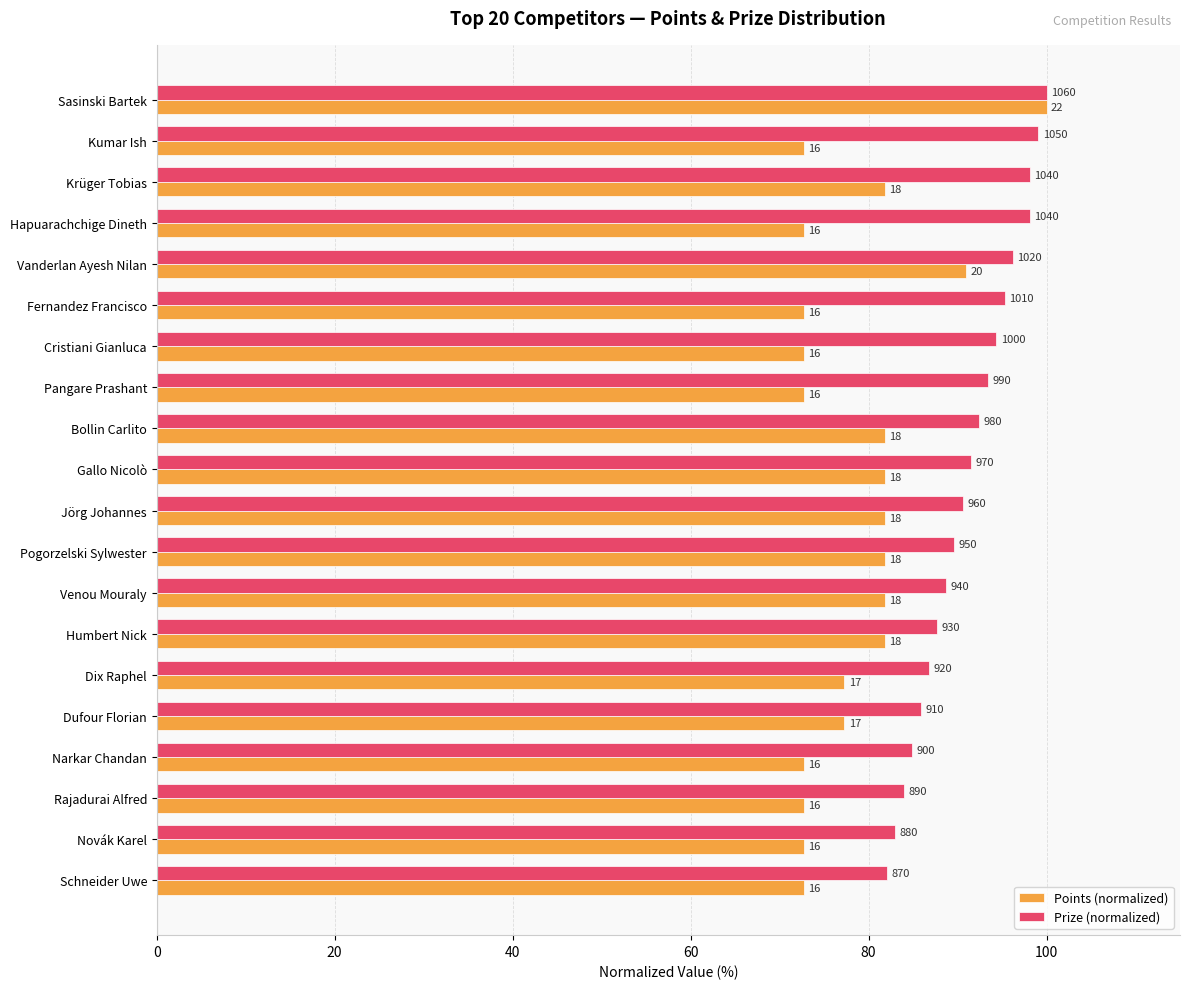

What are all the series names shown in the legend?

Points (normalized), Prize (normalized)